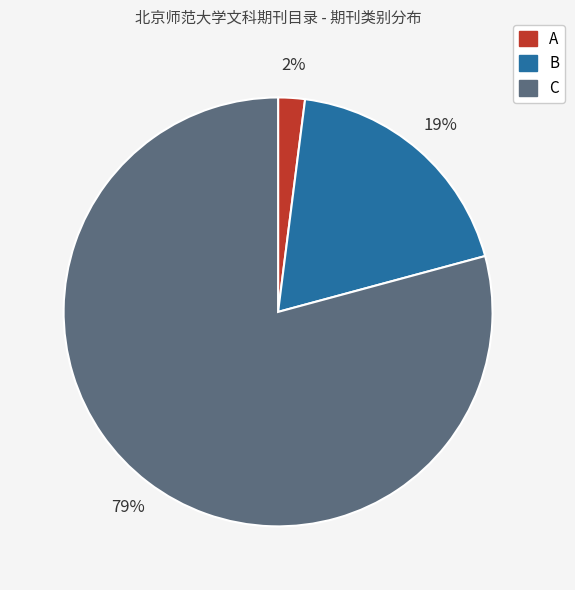

Between A and B, which is larger?

B